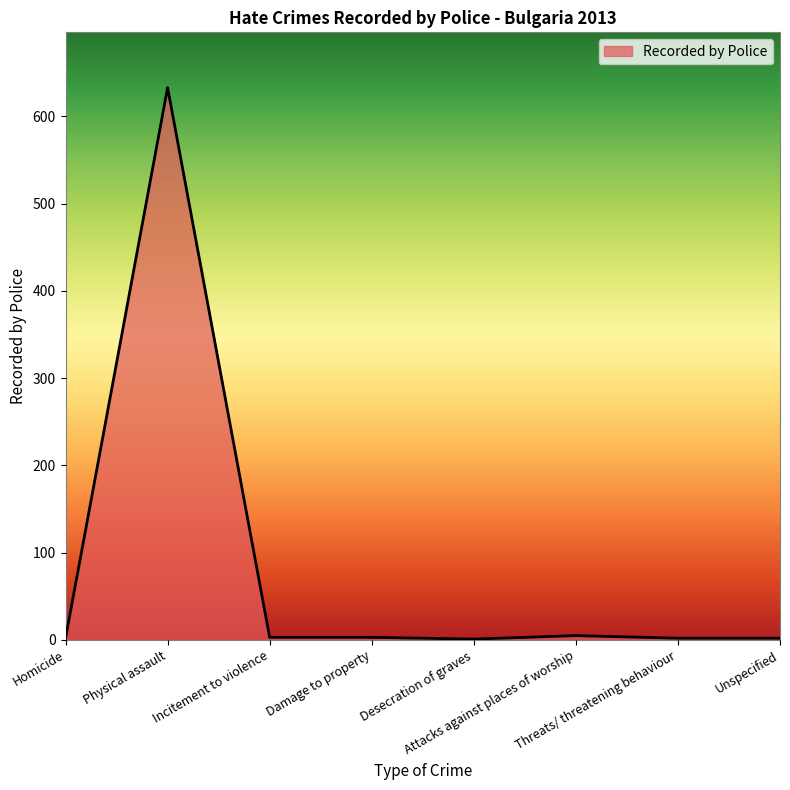

True or false: there are more than 0 points higher than both neighbors.

True